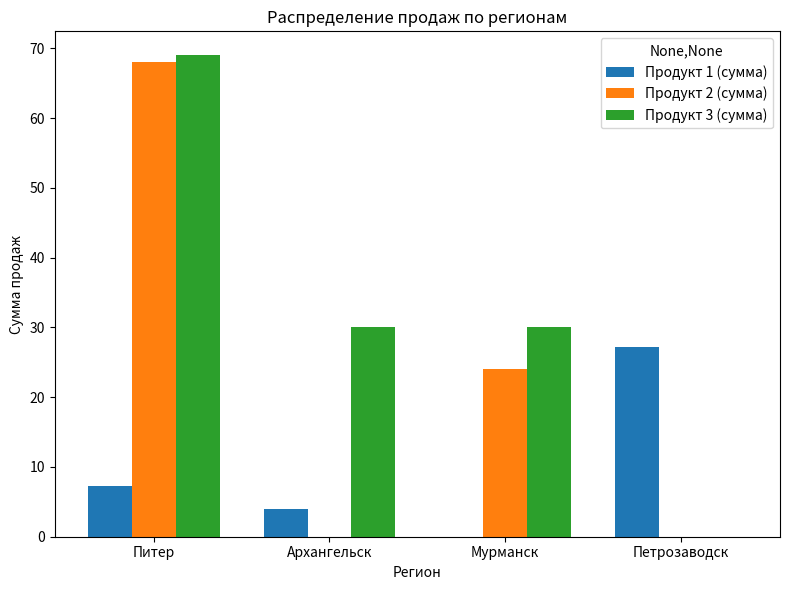

True or false: Продукт 3 (сумма) has a value of 26.9 at Петрозаводск.

False